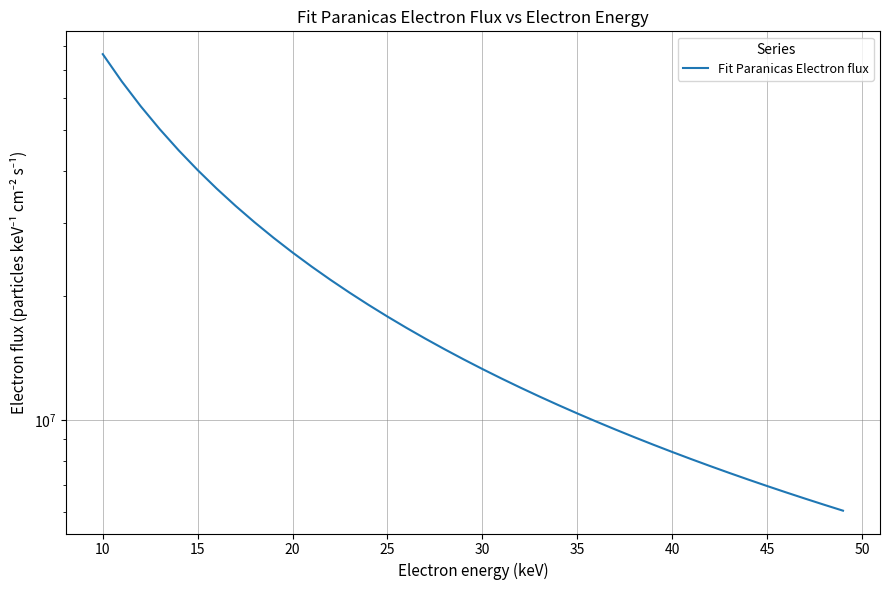

What is the minimum value shown in the chart?

6059160.3